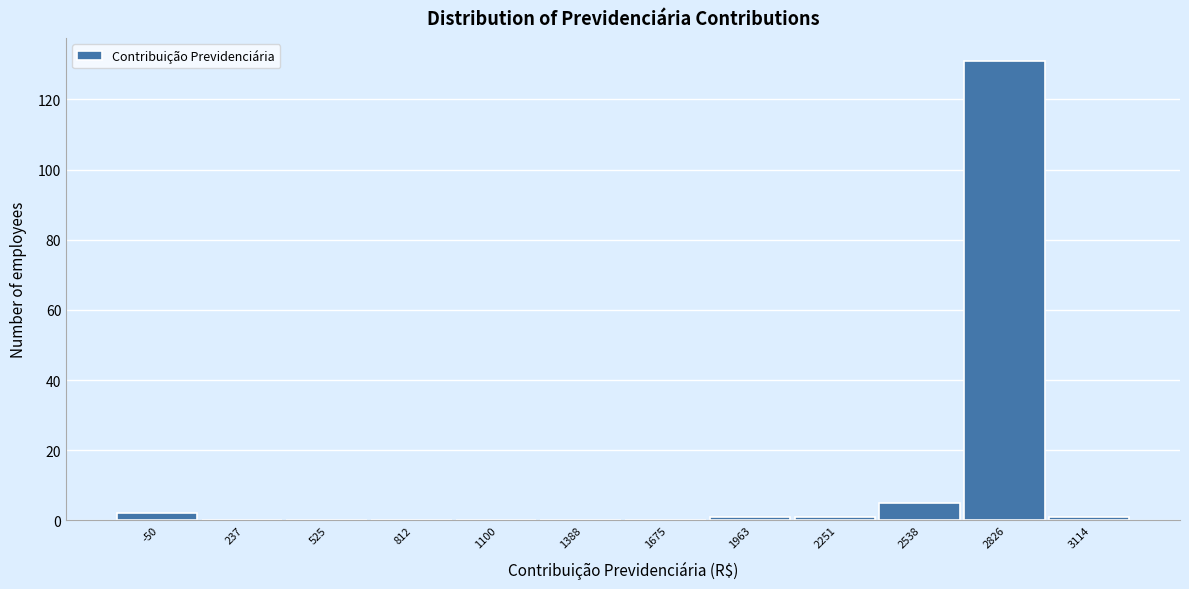

Reading left to right, extract all data points from this chart.

-50=2	237=0	525=0	812=0	1100=0	1388=0	1675=0	1963=1	2251=1	2538=5	2826=131	3114=1